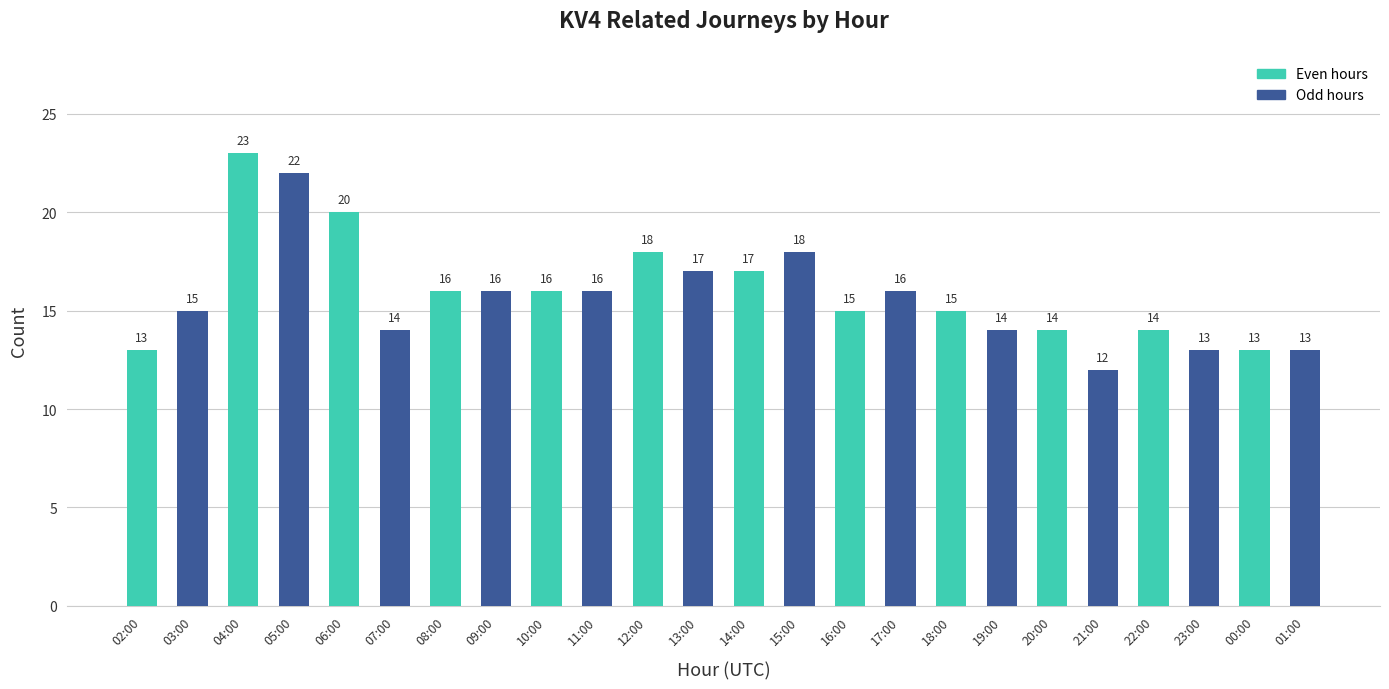

What is the change in value from 03:00 to 13:00?

+2